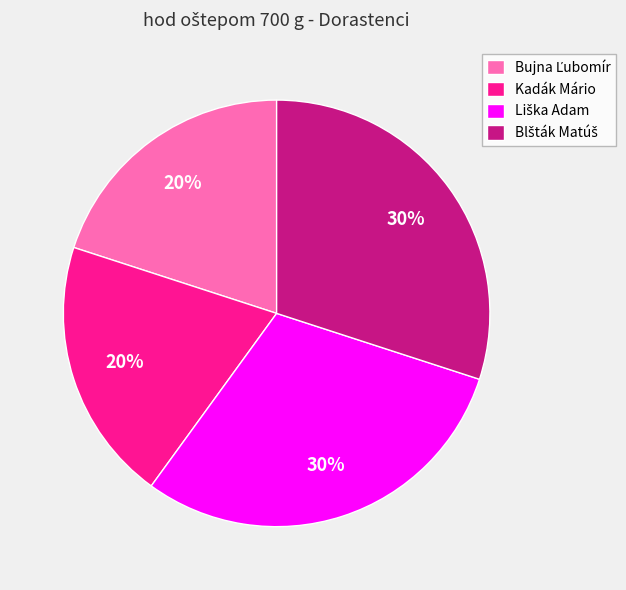

Is there any slice that represents more than half of the pie?

No